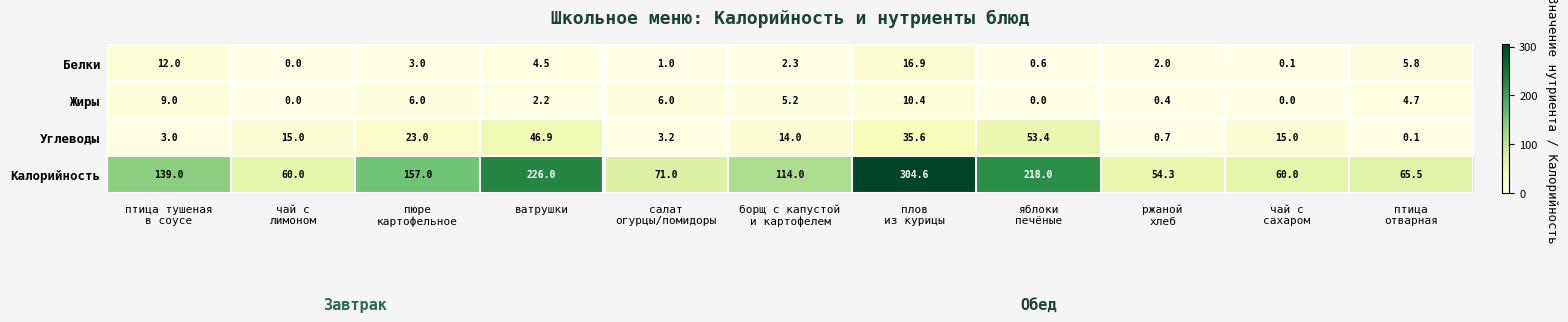

What is the highest value of the Белки series?

16.9